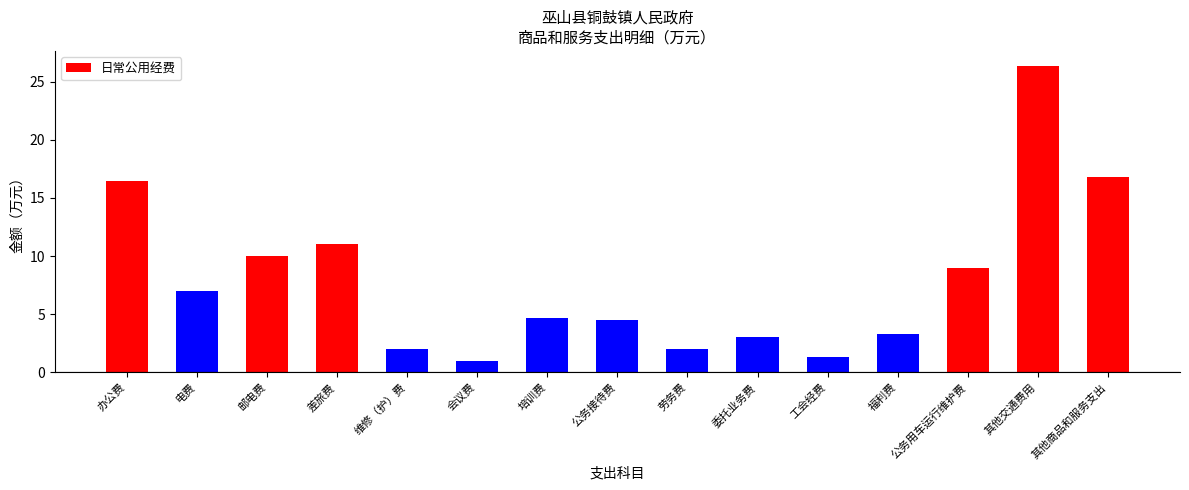

The value at 电费 is 7.0. True or false?

True